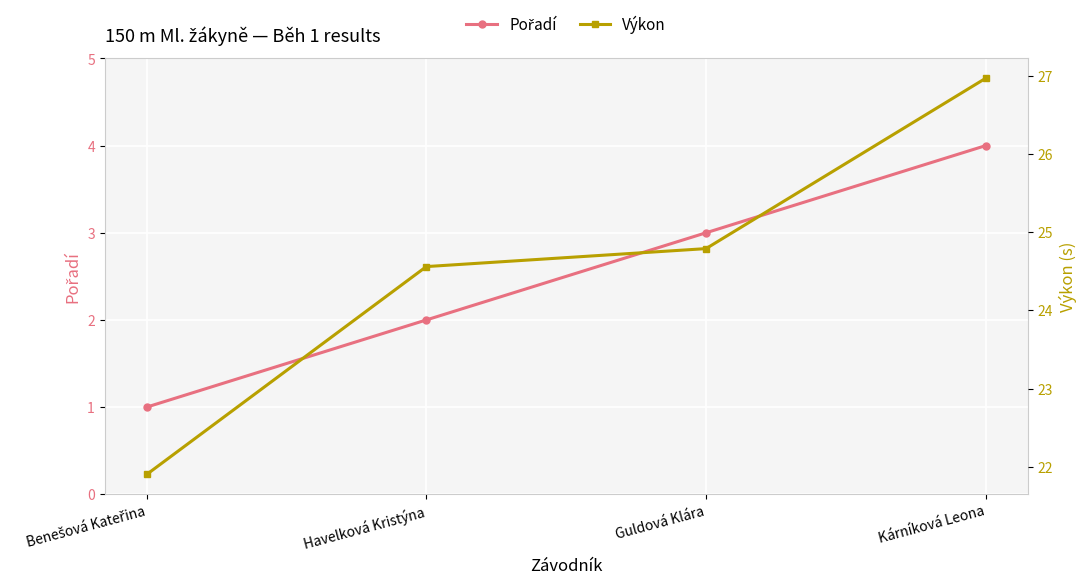

Reading right to left, list all the values displayed in this chart.

Pořadí: 4.0	3.0	2.0	1.0
Výkon: 27.0	24.8	24.6	21.9